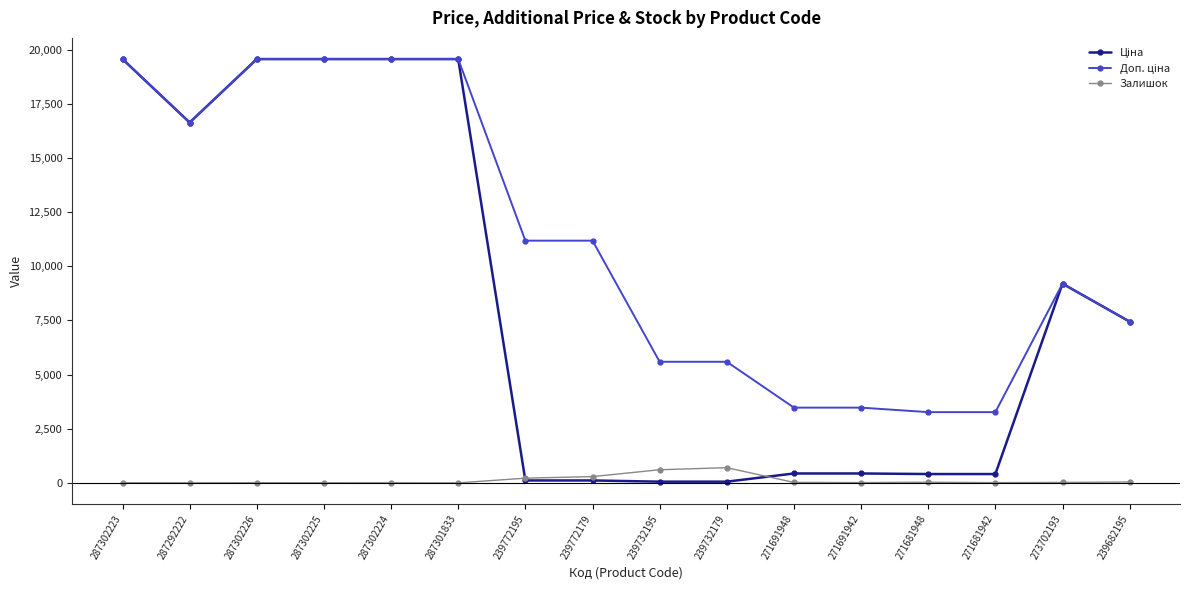

True or false: Залишок has a value of 10.0 at 271681942.

True